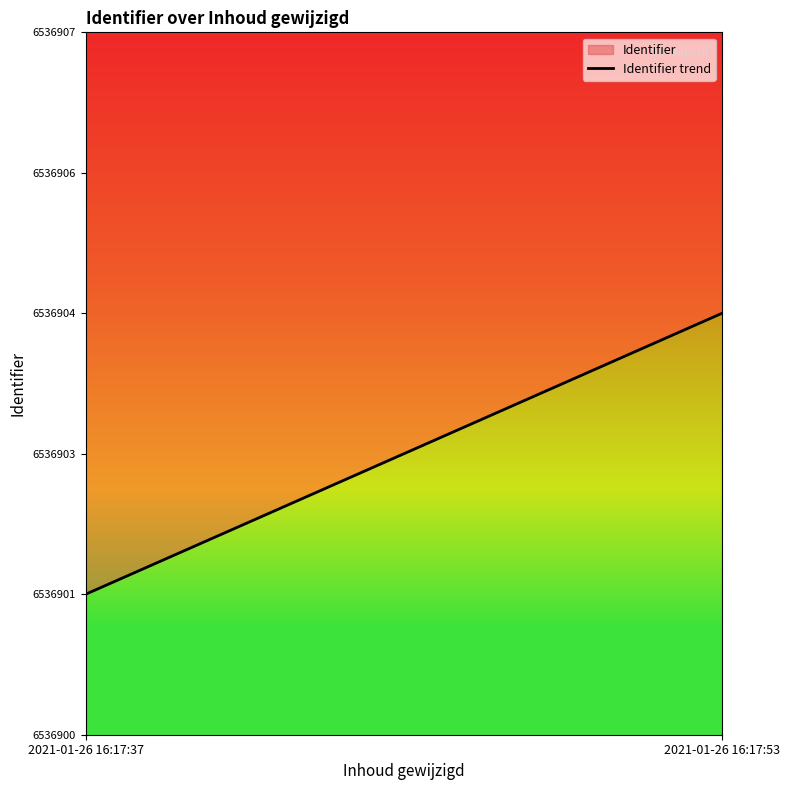

How many data points does each series have?

2